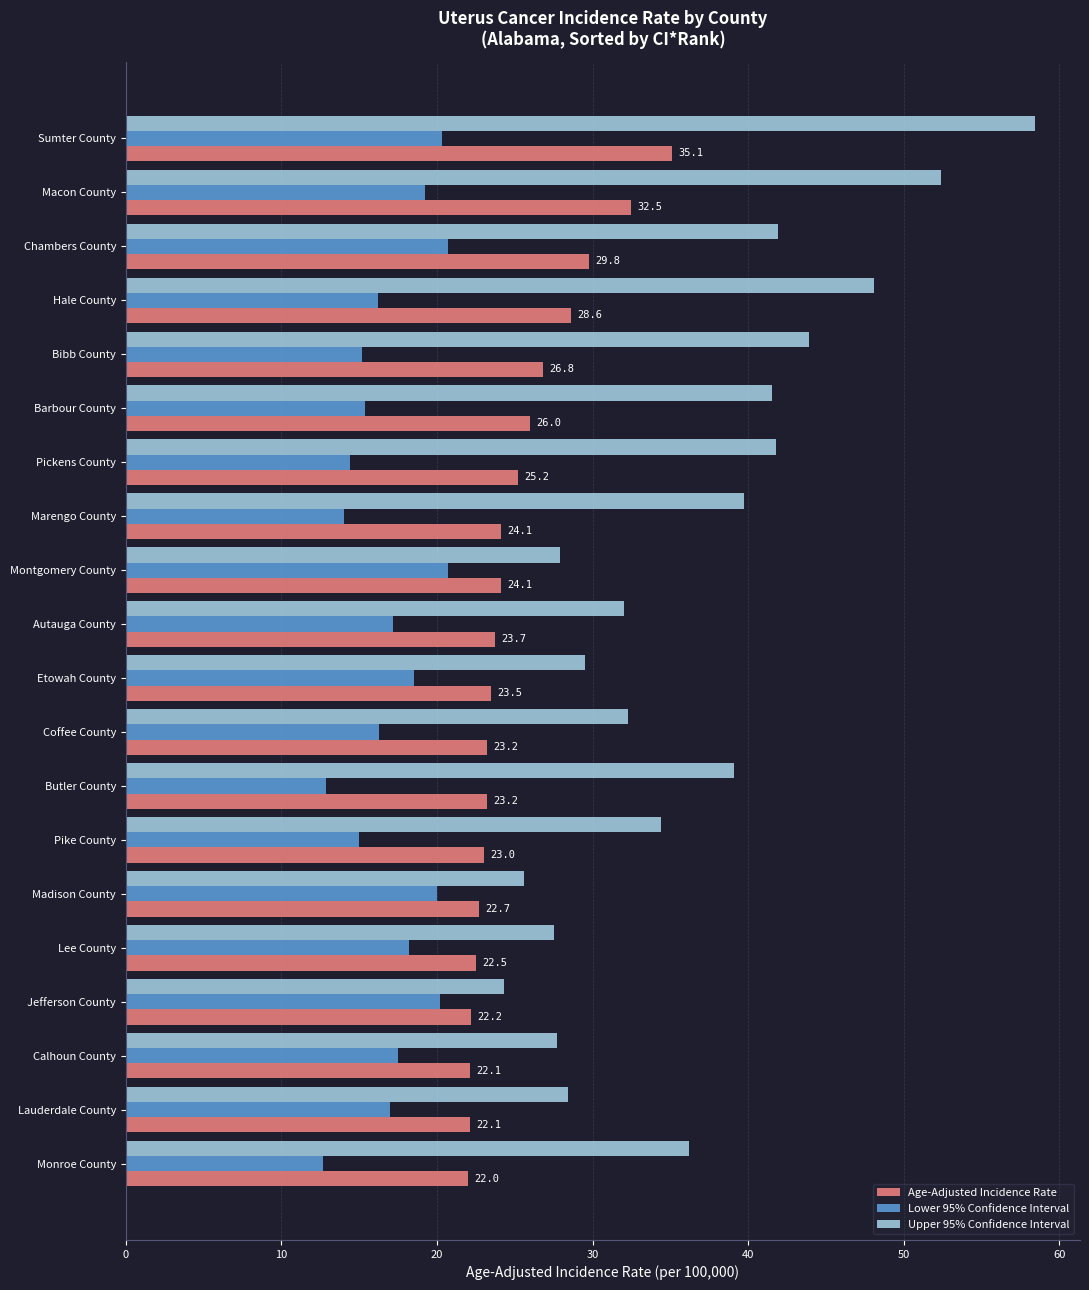

Is it true that Upper 95% Confidence Interval equals 29.5 at Etowah County?

True